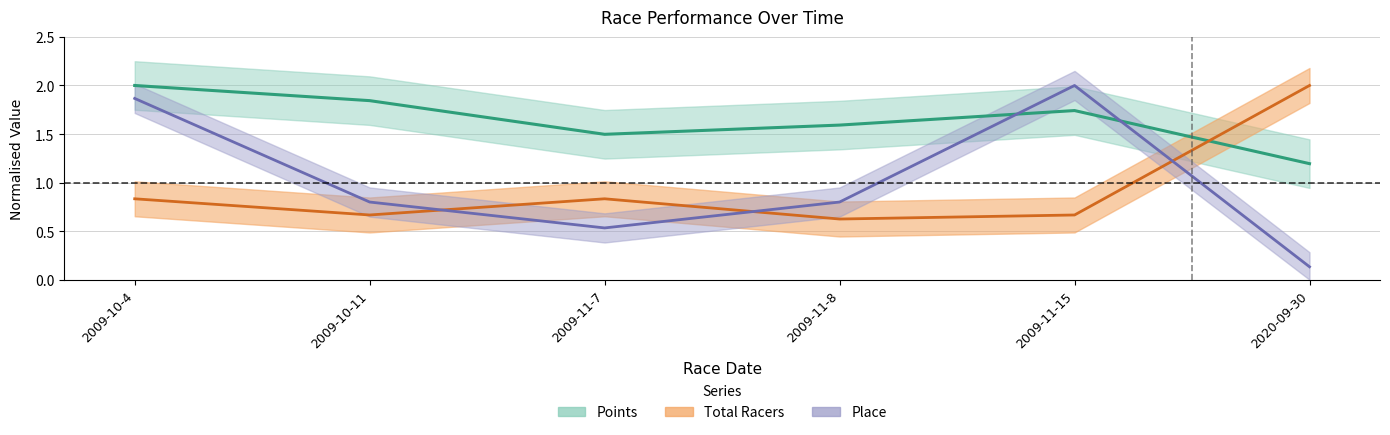

What is the label of the 5th point from the right?

2009-10-11